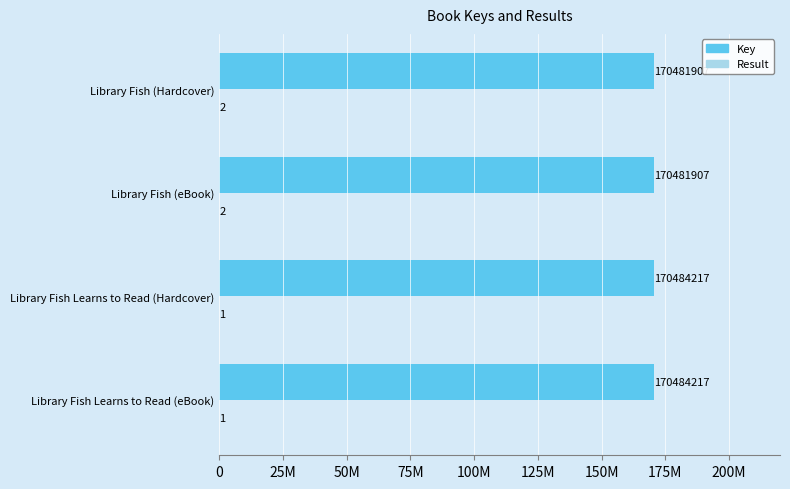

What is the maximum value shown in the chart?

170484217